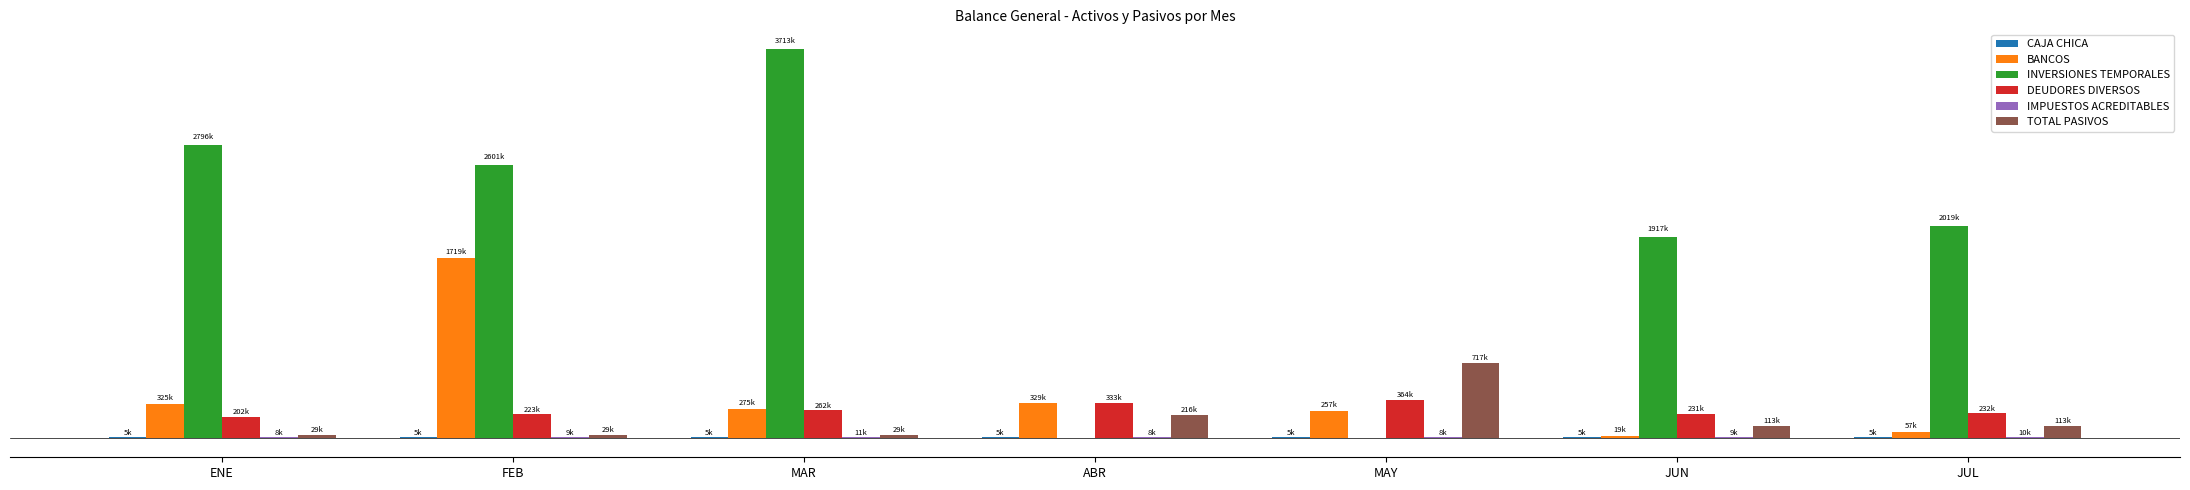

Reading right to left, extract all data points from this chart.

CAJA CHICA: 5000.0	5000.0	5000.0	5000.0	5000.0	5000.0	5000.0
BANCOS: 57128.3	18652.1	256804.9	328643.8	275191.7	1719096.8	324638.2
INVERSIONES TEMPORALES: 2019403.0	1917312.6	-867.6	-867.6	3713183.7	2600905.5	2795843.8
DEUDORES DIVERSOS: 231837.9	230837.9	363724.9	332774.5	261586.1	223195.1	202082.3
IMPUESTOS ACREDITABLES: 9582.0	8638.9	8195.6	8195.6	10842.1	9096.4	7845.1
TOTAL PASIVOS: 112540.8	112540.8	717470.0	216470.0	29470.0	29470.0	29470.0